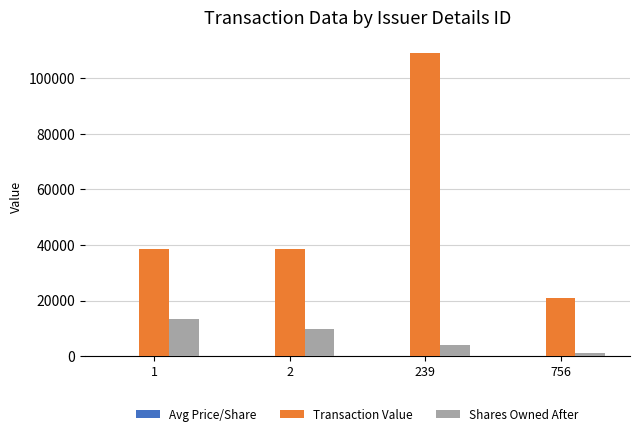

Which series has the largest total across all categories?

Transaction Value